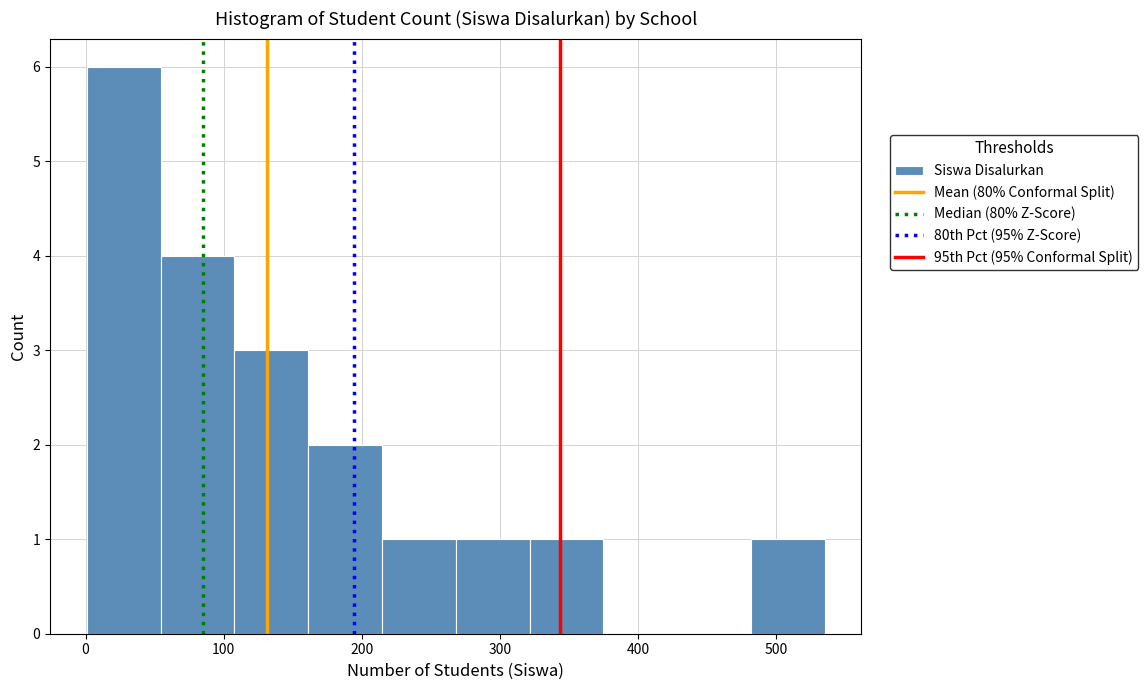

Reading left to right, list every bar in this chart as the range it spans on the x-axis followed by its height. Neither the bar edges nor the heights are printed on the chart, so give them approximately, as read against the axes.

0 to 50: 6
50 to 110: 4
110 to 160: 3
160 to 210: 2
210 to 270: 1
270 to 320: 1
320 to 370: 1
370 to 430: 0
430 to 480: 0
480 to 540: 1